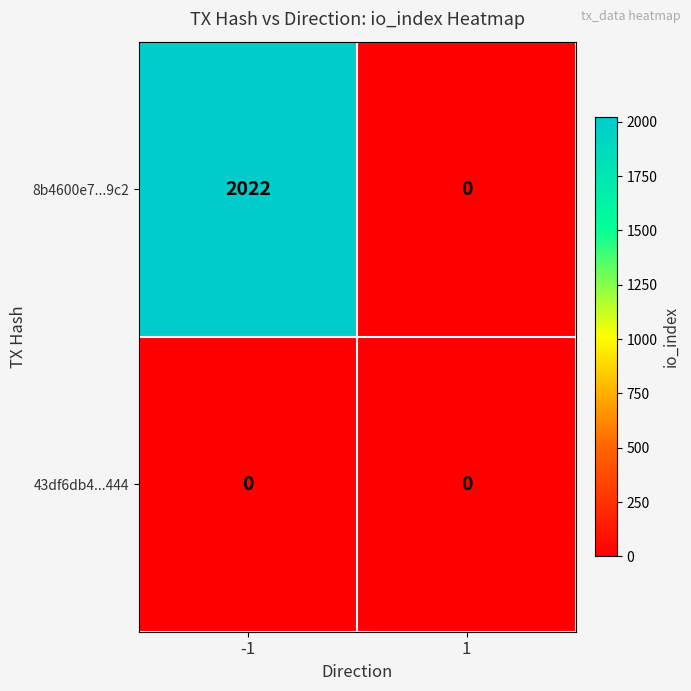

Which series has the widest spread of values?

8b4600e7...9c2